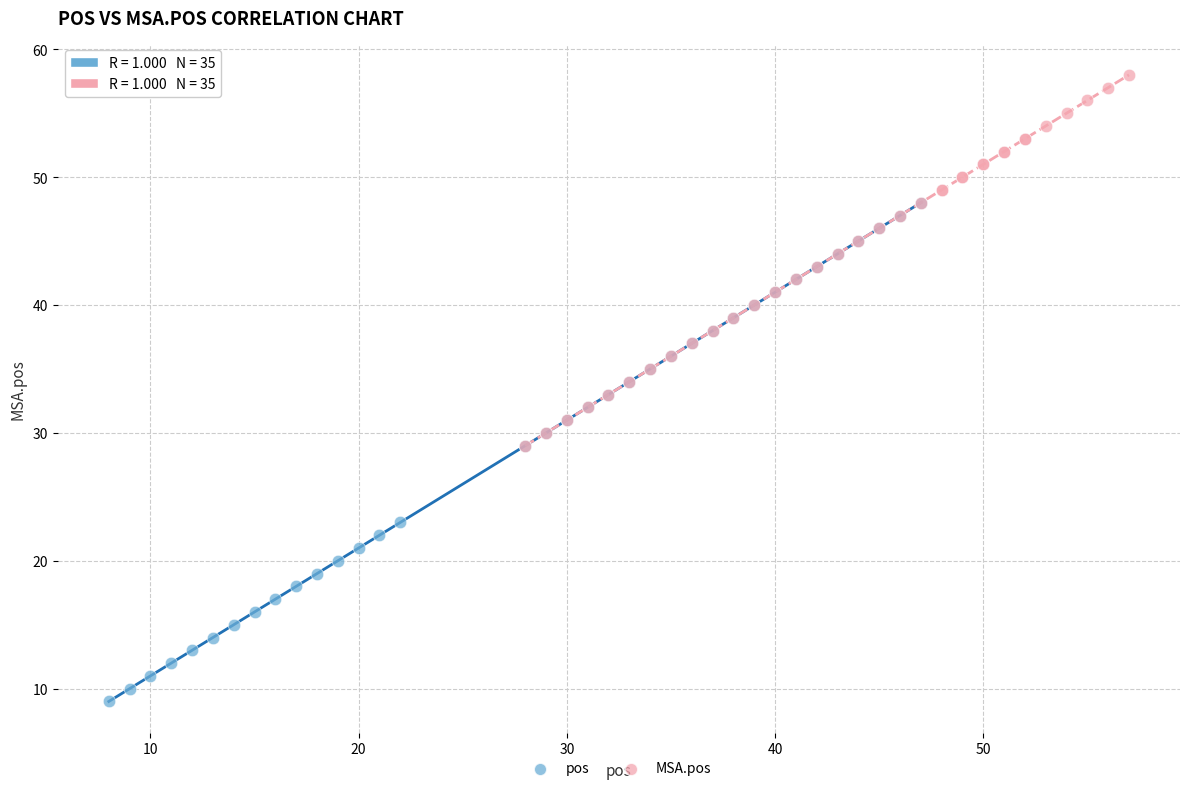

Which series reaches the maximum Y coordinate?

MSA.pos